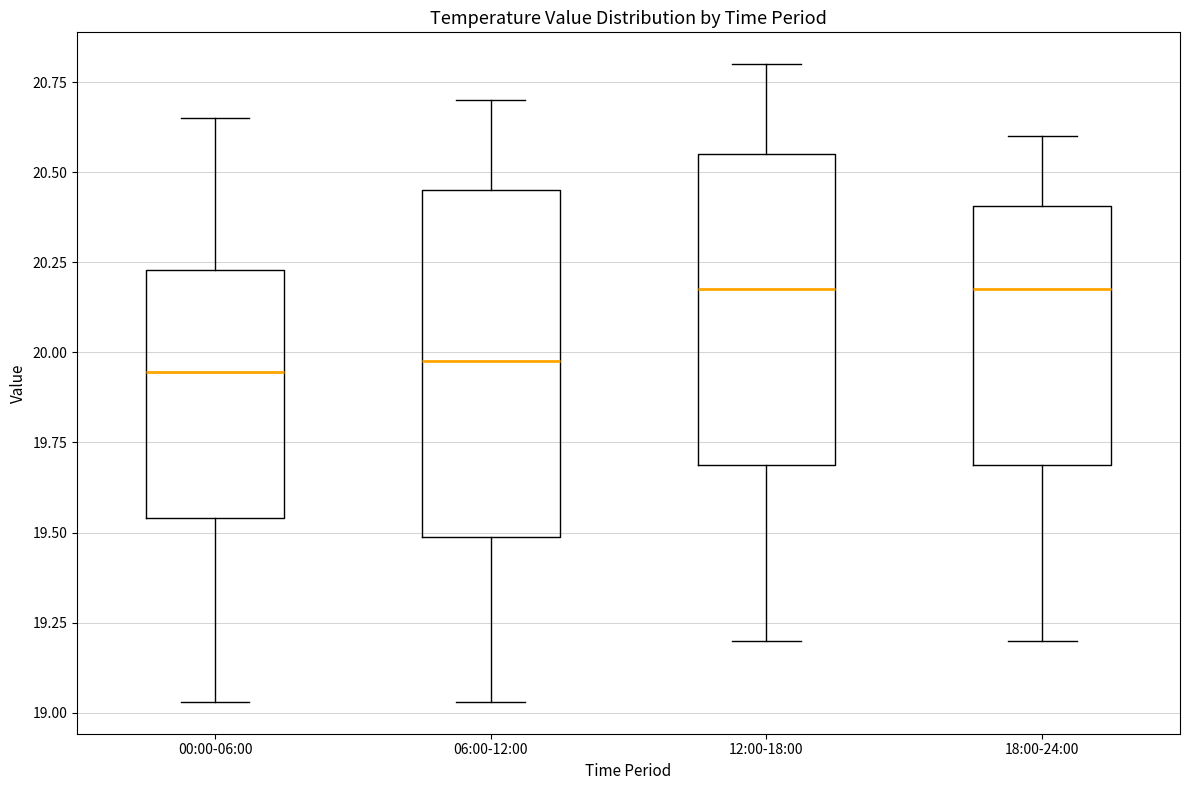

Reading left to right, transcribe this box plot: for each box, give where its median line is, the range the box spans, and where its two whiskers end, as read against the y-axis. The values are not printed on the chart, so give them approximately, as read against the axis.

00:00-06:00: median 19.95, box 19.55 to 20.25, whiskers 19.05 to 20.65
06:00-12:00: median 20.00, box 19.50 to 20.45, whiskers 19.05 to 20.70
12:00-18:00: median 20.20, box 19.70 to 20.55, whiskers 19.20 to 20.80
18:00-24:00: median 20.20, box 19.70 to 20.40, whiskers 19.20 to 20.60